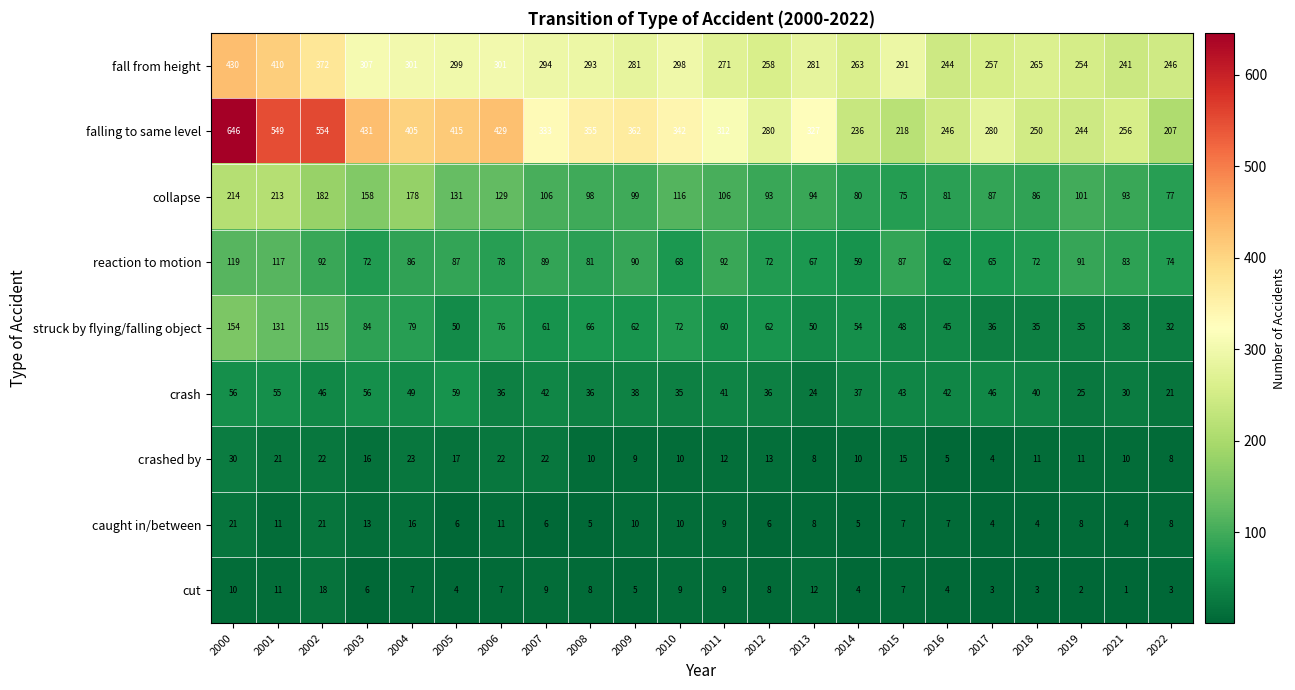

Is it true that cut equals 4 at 2005?

True